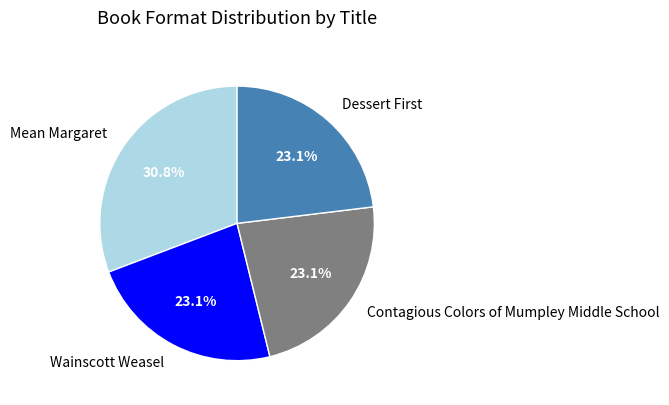

Which slice is the largest?

Mean Margaret